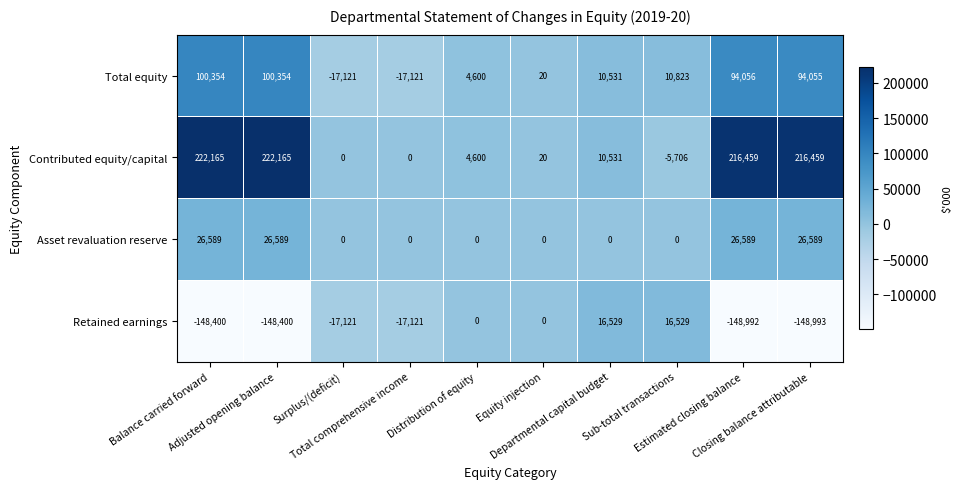

At how many categories does at least one series exceed 97259?

4